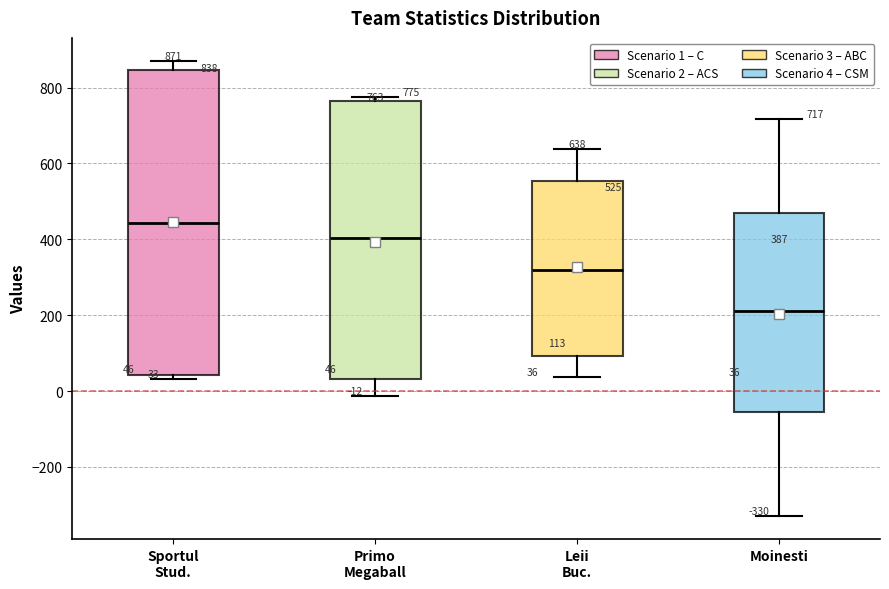

Which box's median line is the lowest?

Moinesti